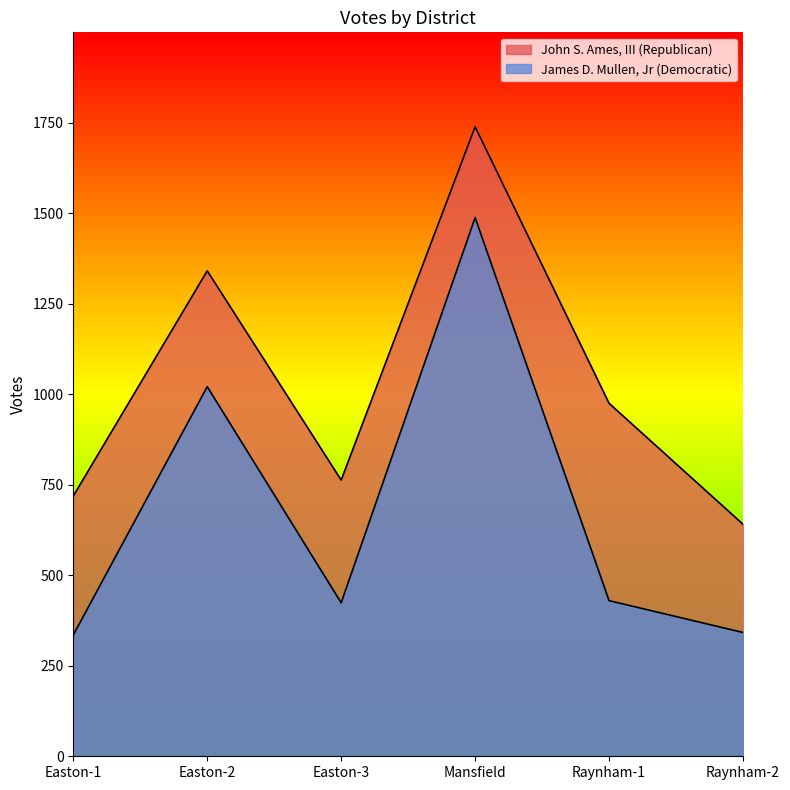

True or false: John S. Ames, III (Republican) has a value of 975 at Raynham-1.

True